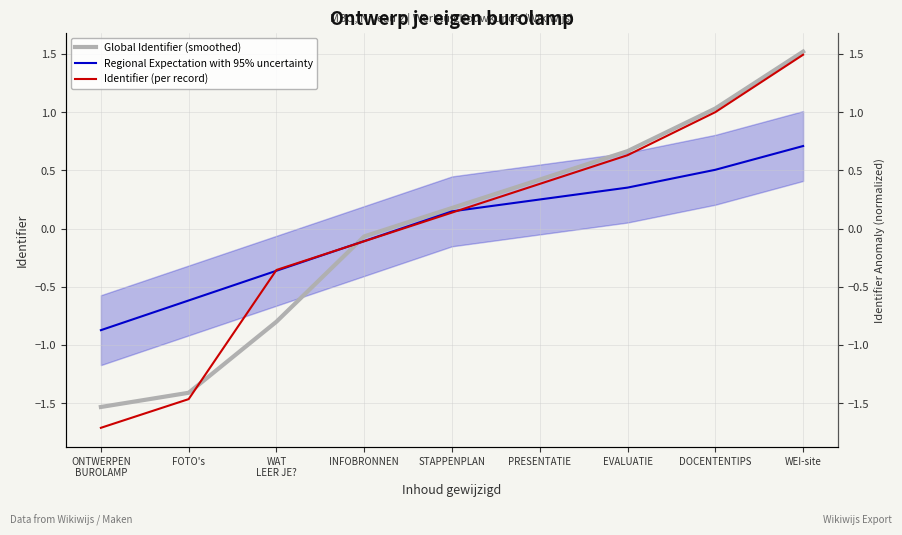

What are all the series names shown in the legend?

Global Identifier (smoothed), Regional Expectation with 95% uncertainty, Identifier (per record)